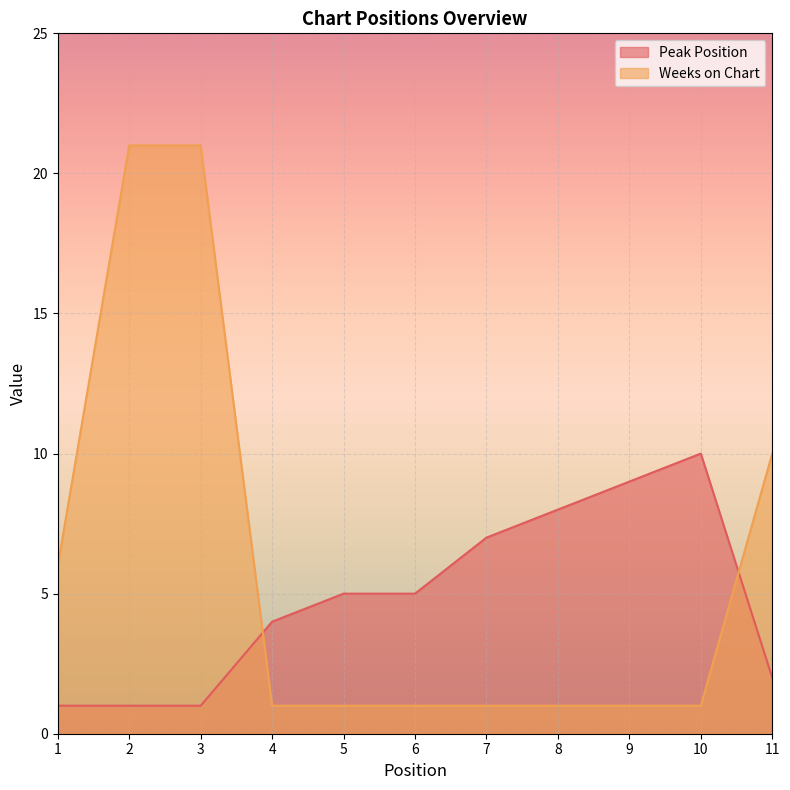

How many data points in Peak Position are less than 5?

5